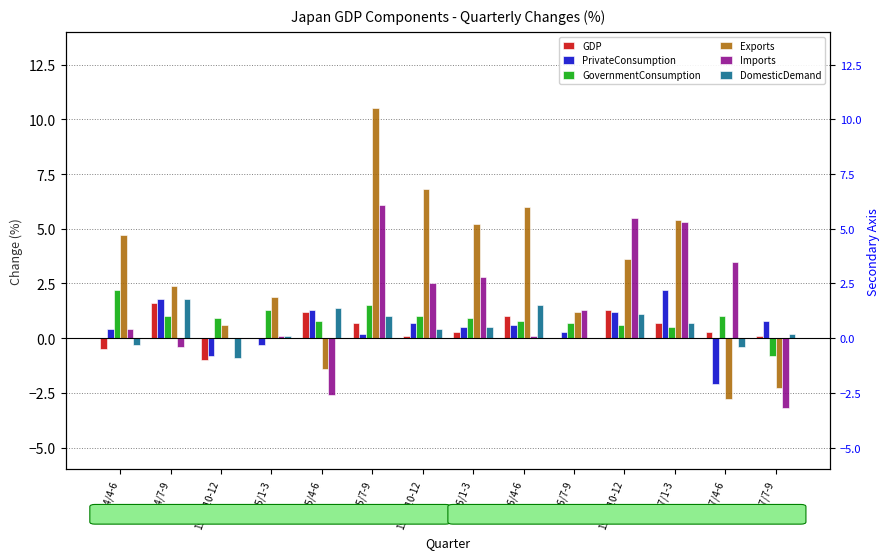

What is the difference between the highest and lowest values at 1994/10-12?

1.9